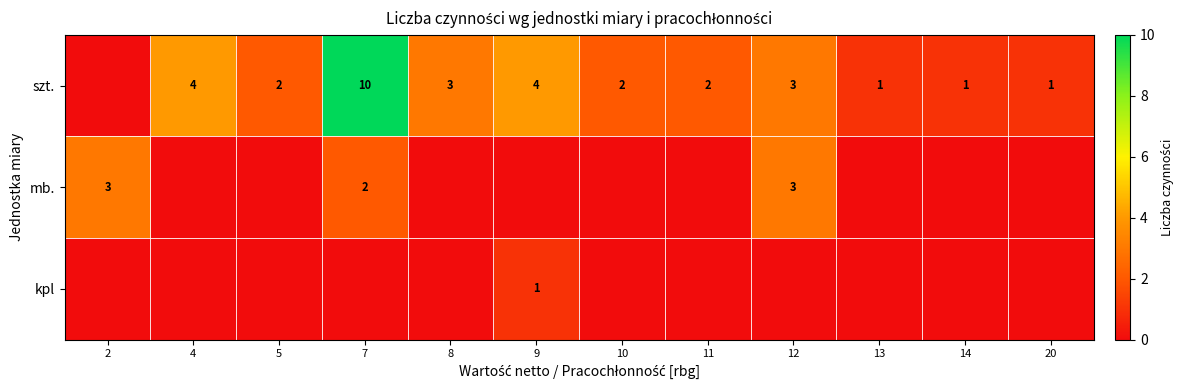

Count the row_2 values in the range 0 to 1.

12